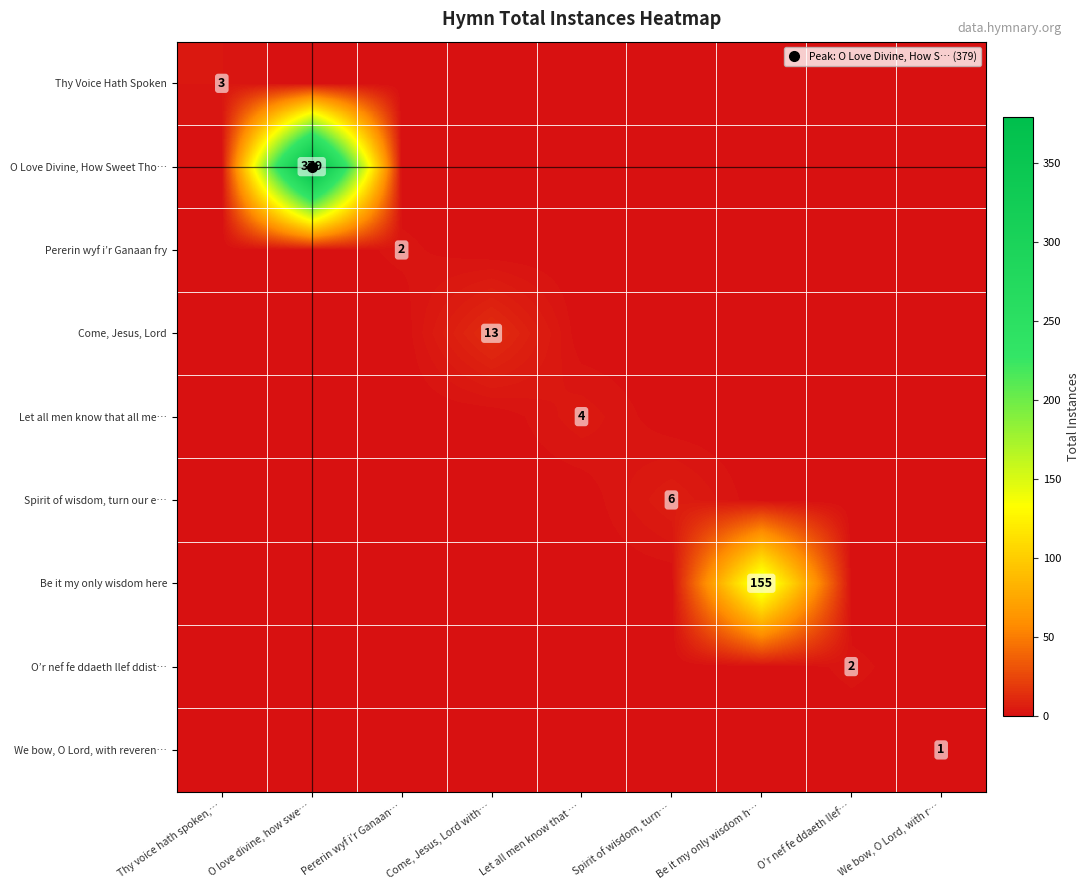

Which series has the widest spread of values?

O Love Divine, How Sweet Tho…